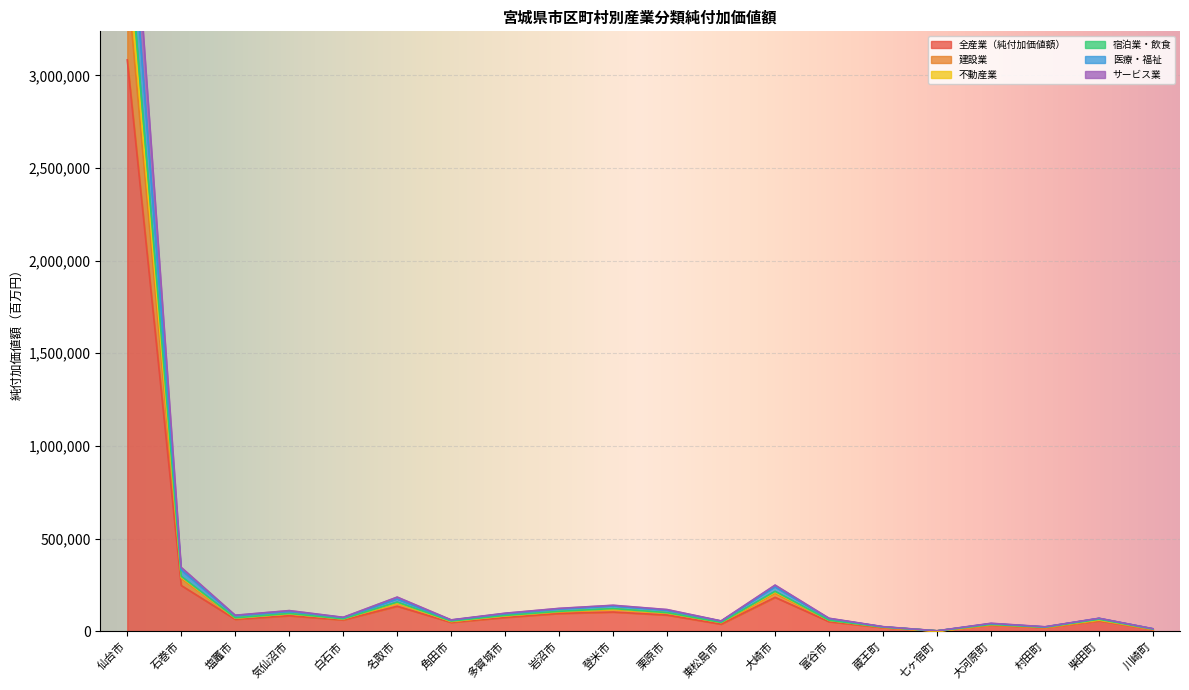

The 医療・福祉 series shows 173055 at 名取市. True or false?

True